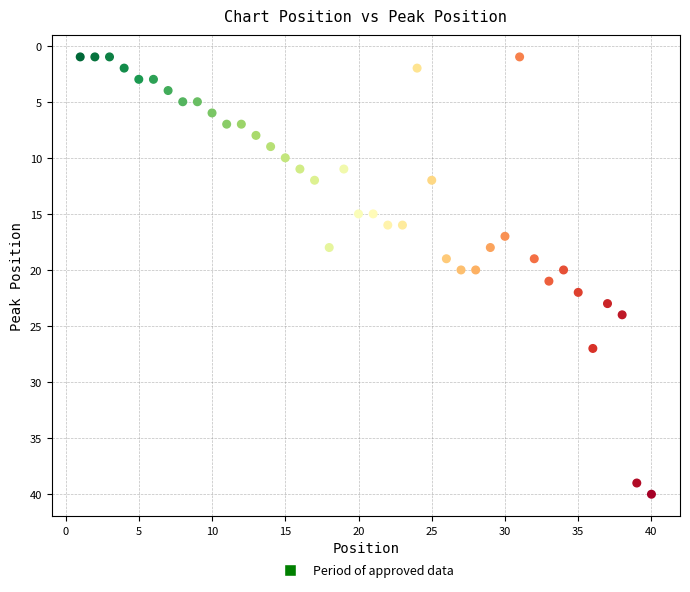

What is the range of Y values (max minus min)?

39